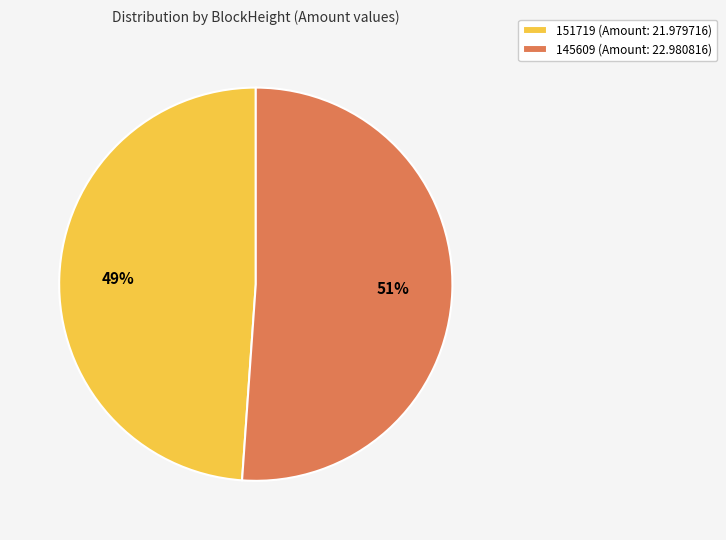

What percentage is the 145609 slice, to the nearest percent?

51%